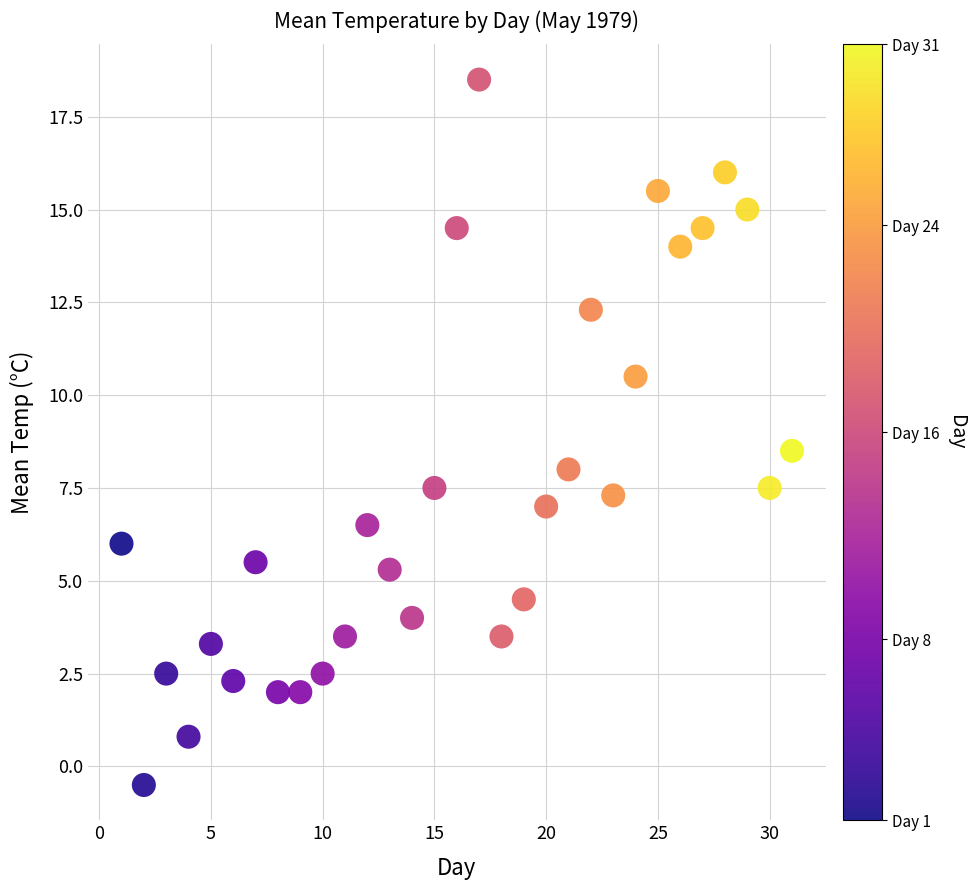

What is the range of X values (max minus min)?

30.0